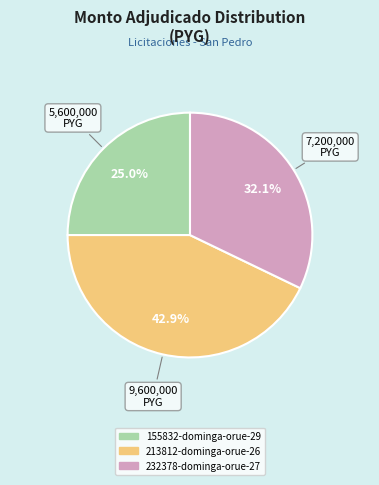

What percentage do 155832-dominga-orue-29 and 213812-dominga-orue-26 together represent?

67.9%